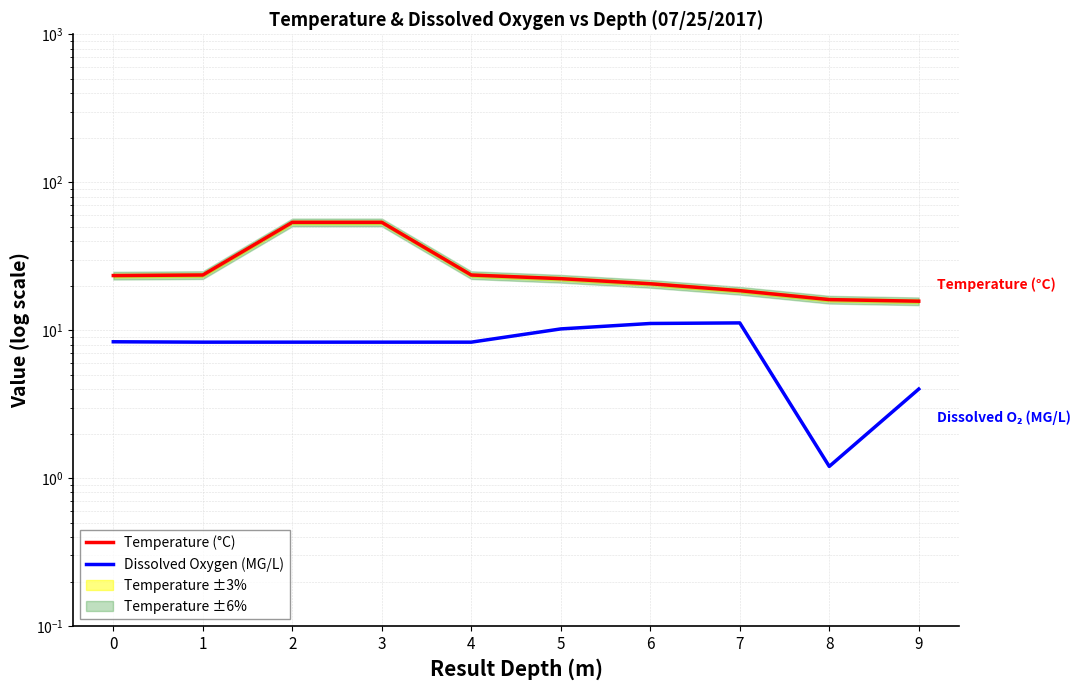

True or false: Temperature (°C) has a value of 53.6 at 2.

True